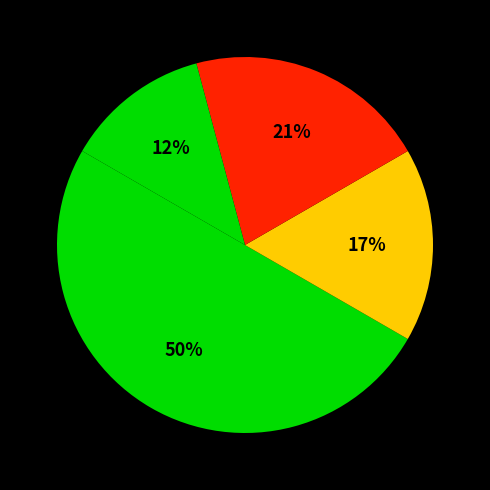

Count the number of slices in the pie.

4